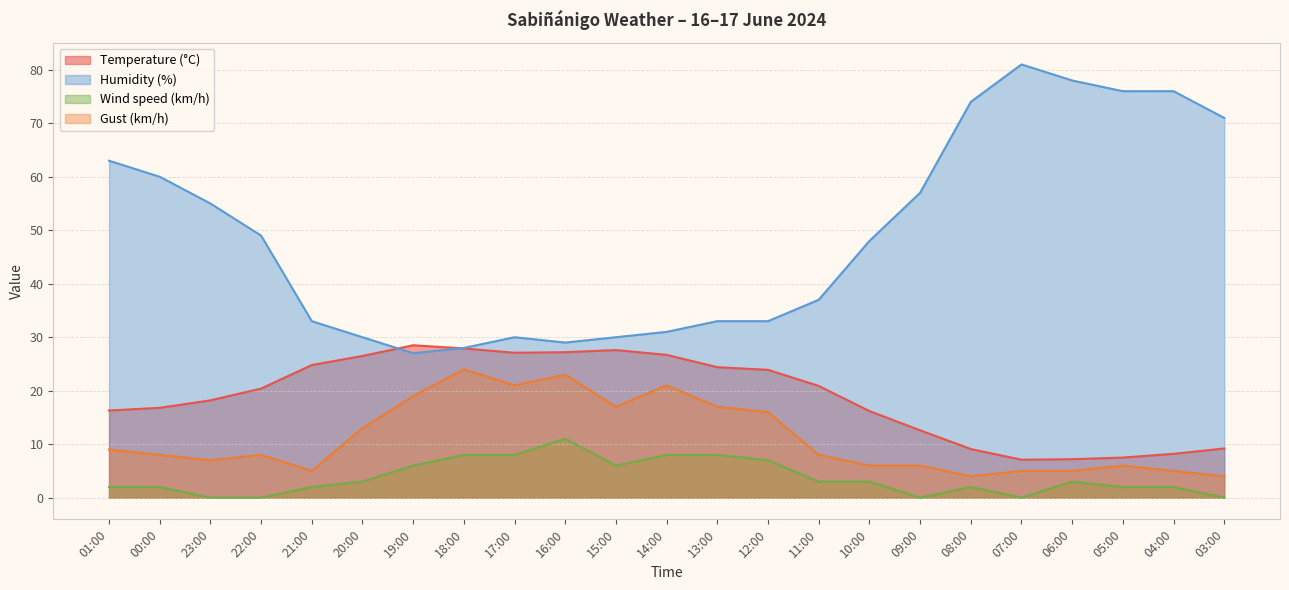

What is the label of the 23rd point from the right?

01:00